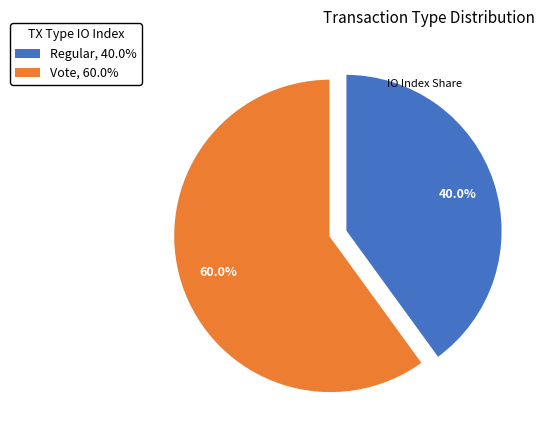

To the nearest percent, what is the average slice percentage?

50%